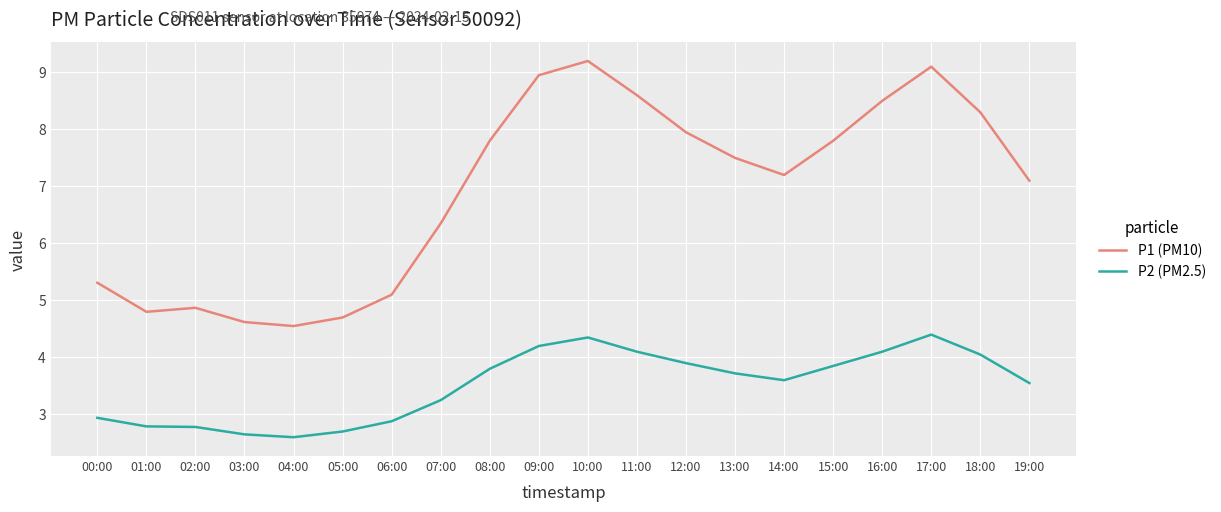

How many distinct data groups are displayed?

2